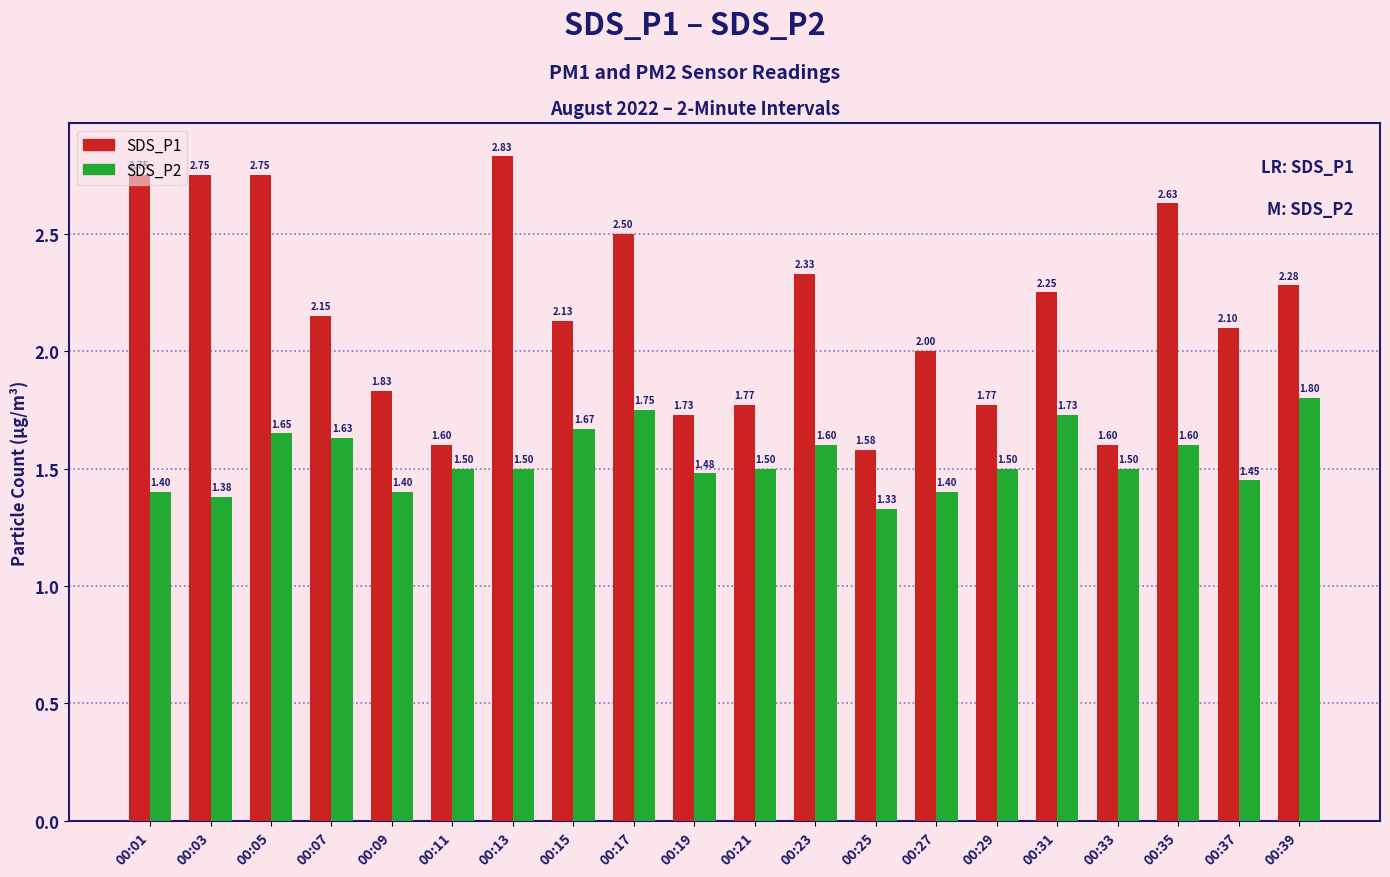

What is the total value across all series at 00:01?

4.2